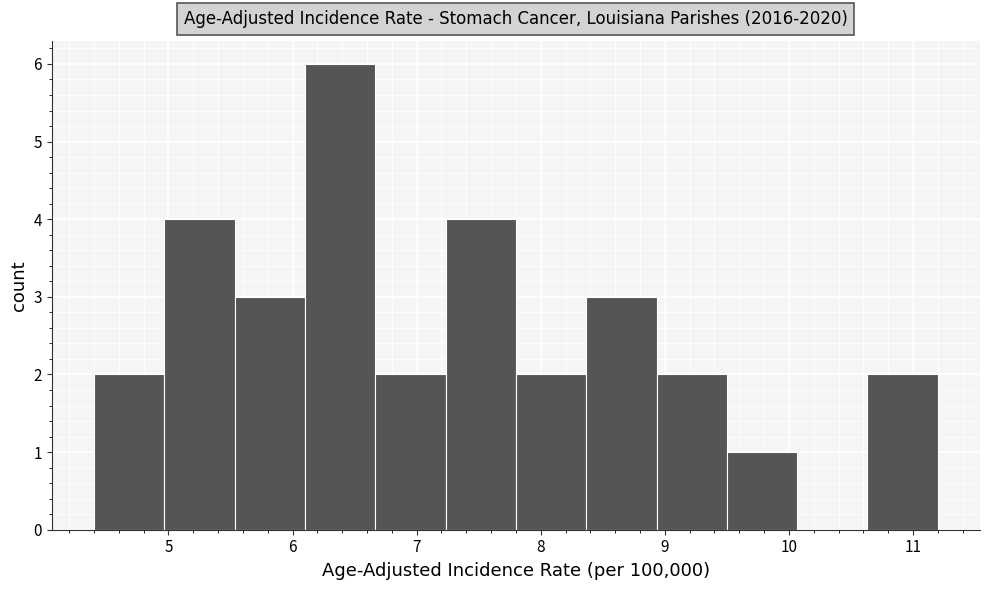

Reading left to right, transcribe this chart: for each bar, give the range it covers on the x-axis and its height. Neither the bar edges nor the heights are printed on the chart, so give them approximately, as read against the axes.

4.4 to 5.0: 2
5.0 to 5.5: 4
5.5 to 6.1: 3
6.1 to 6.7: 6
6.7 to 7.2: 2
7.2 to 7.8: 4
7.8 to 8.4: 2
8.4 to 8.9: 3
8.9 to 9.5: 2
9.5 to 10.1: 1
10.1 to 10.6: 0
10.6 to 11.2: 2